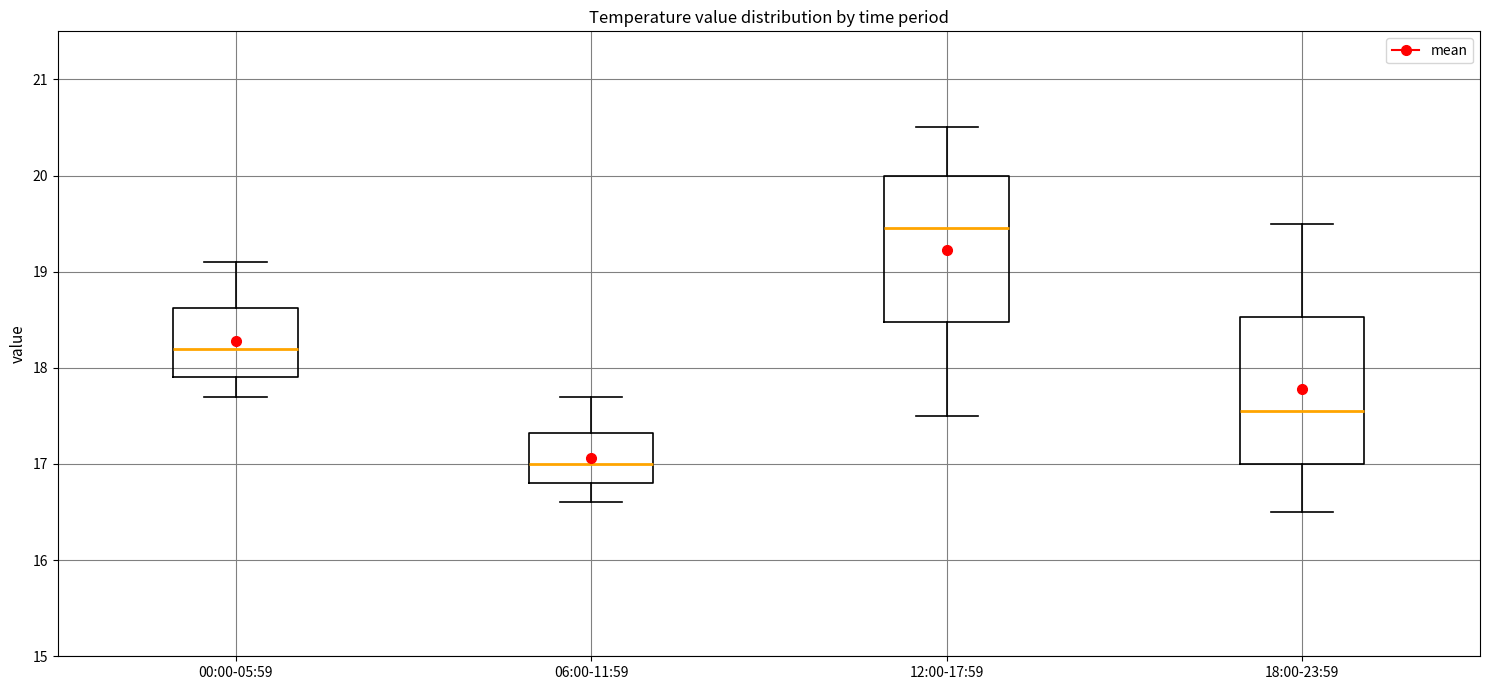

Where does the lower whisker of the box for 06:00-11:59 end on the y-axis? The values are not printed on the chart, so give them approximately, as read against the axis.

16.6